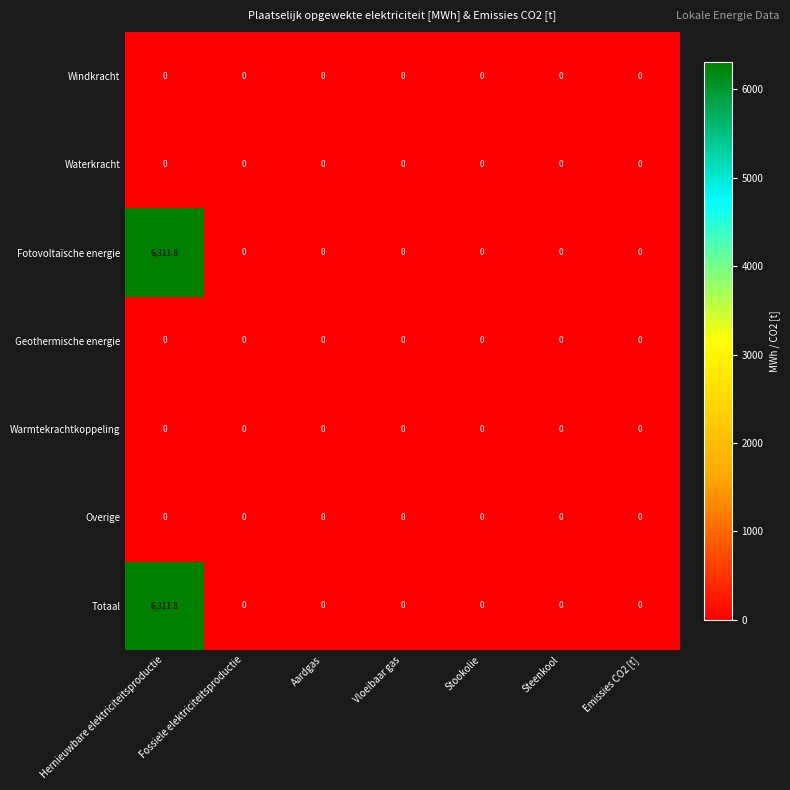

Is it true that Overige equals 0.0 at Hernieuwbare elektriciteitsproductie?

True